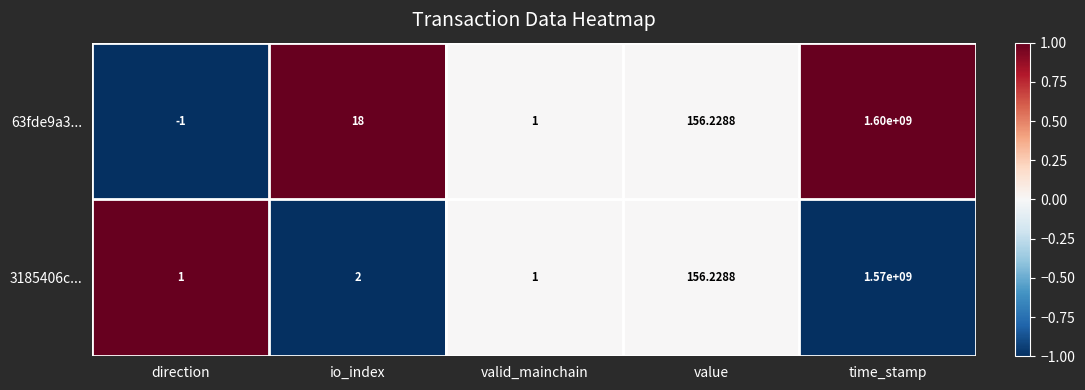

At which label is 3185406c... closest to 785000000?

value